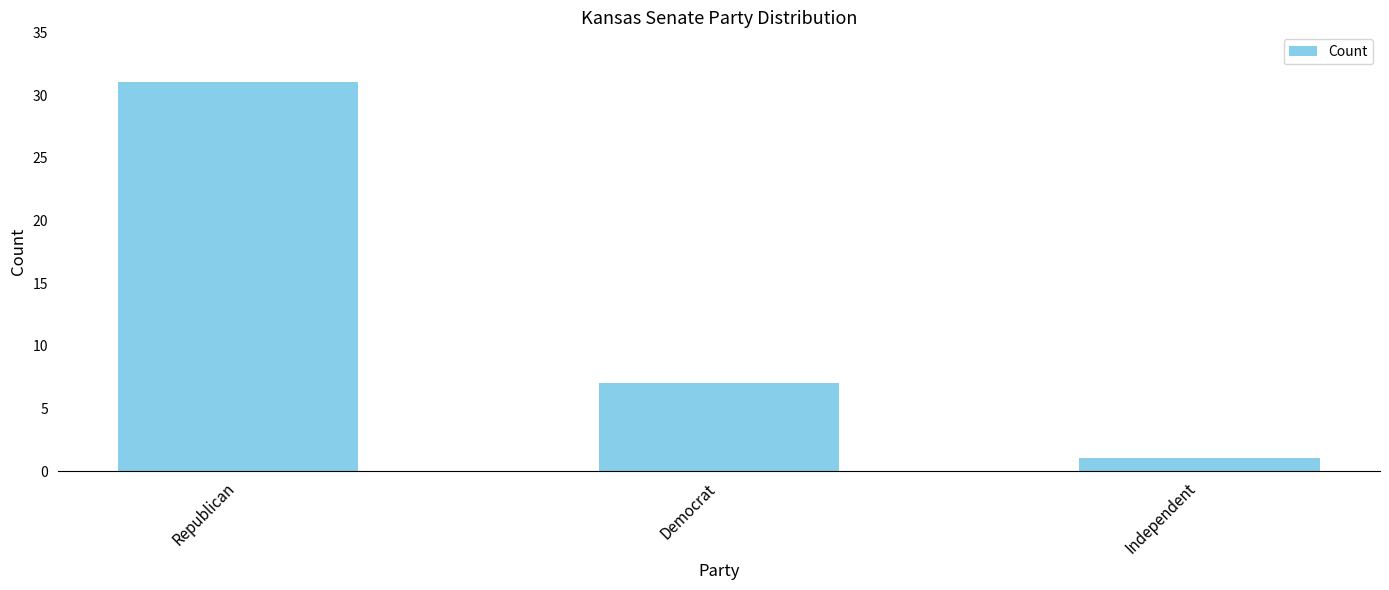

List the labels in order of value, smallest first.

Independent, Democrat, Republican